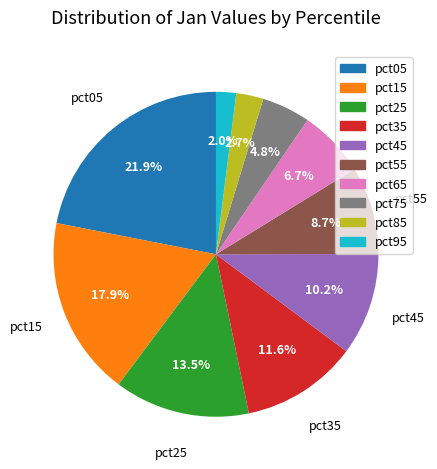

What percentage is the pct65 slice, to the nearest percent?

7%